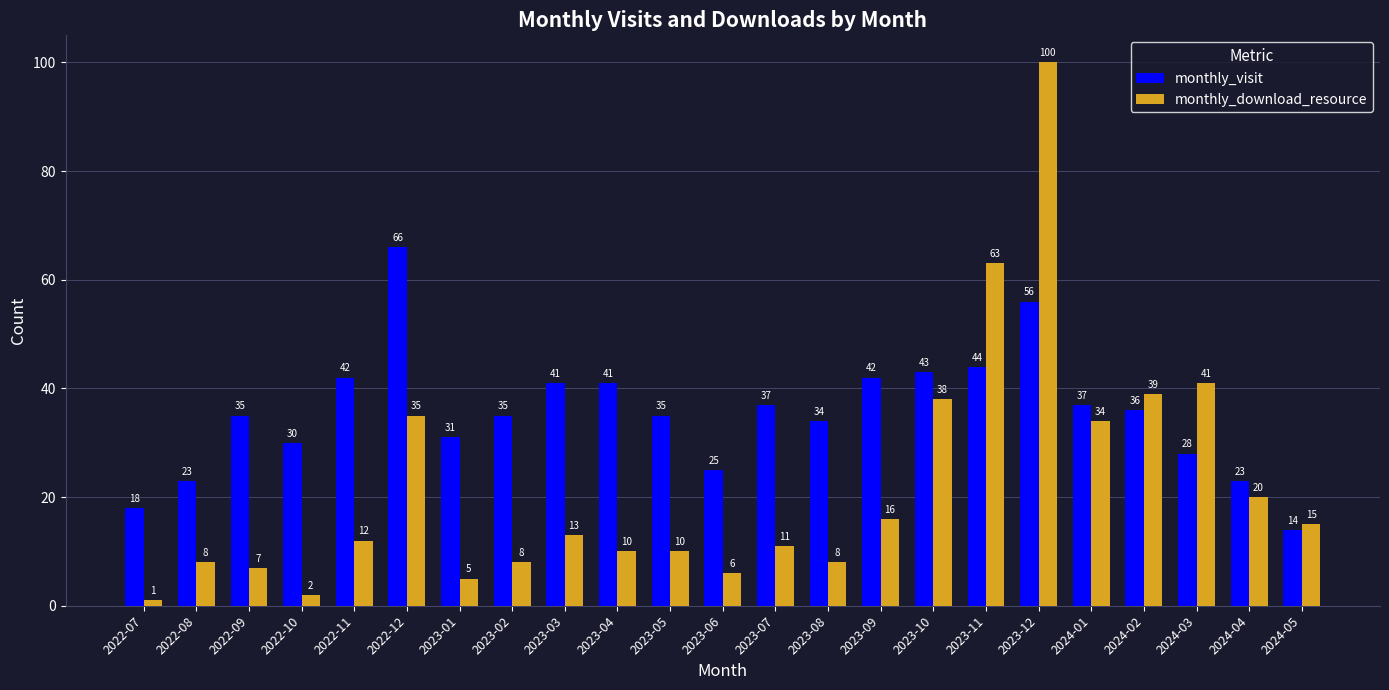

List the series in order of their overall mean, lowest first.

monthly_download_resource, monthly_visit